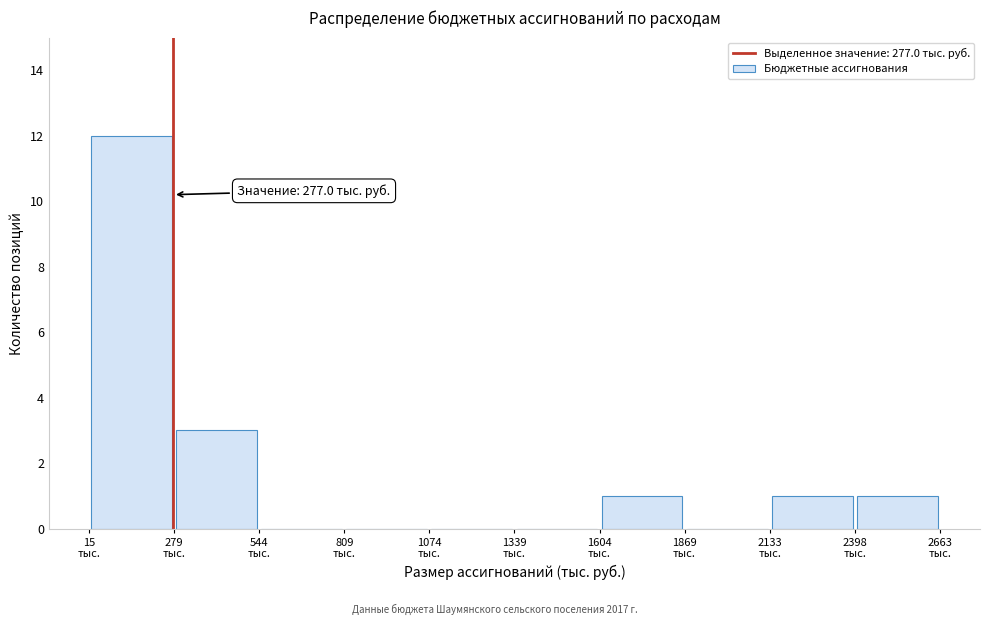

Which range on the x-axis has the tallest bar?

0 to 300